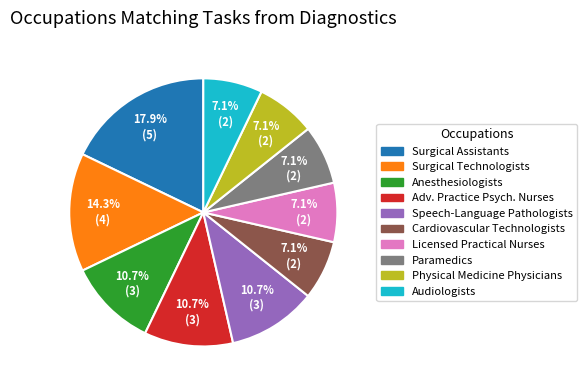

Between Physical Medicine Physicians and Anesthesiologists, which is larger?

Anesthesiologists